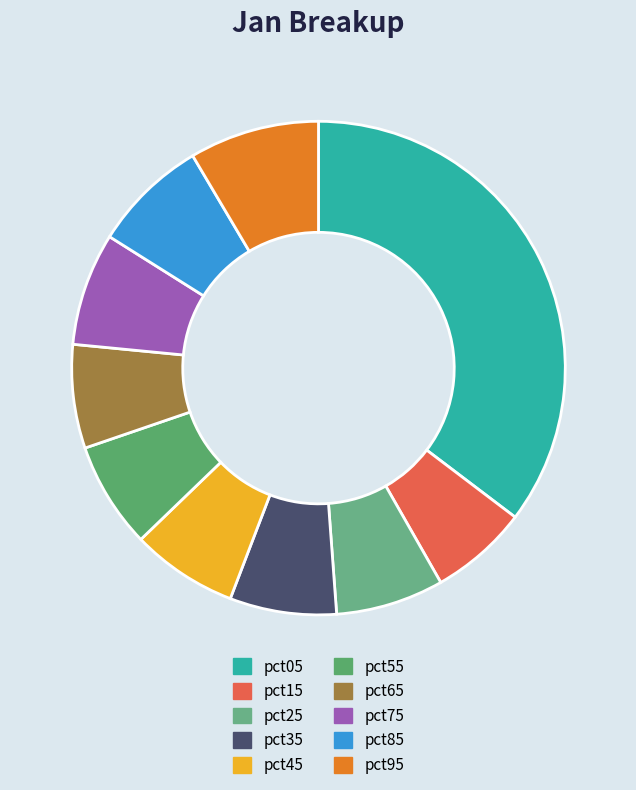

Does pct25 represent more than half of the total?

No